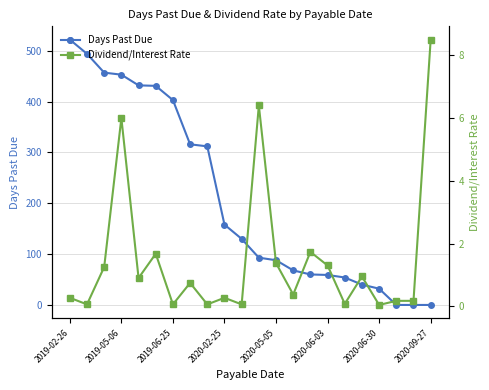

Which series ends up on top after the final intersection of Dividend/Interest Rate and Days Past Due?

Dividend/Interest Rate